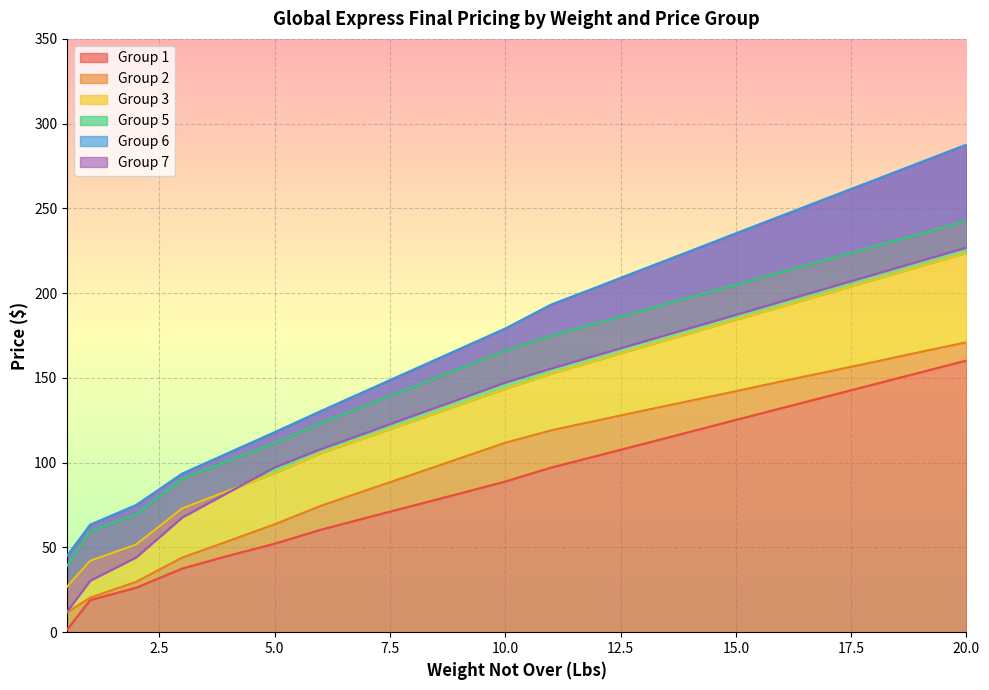

What is the difference between the maximum and minimum values in the Group 3 series?

197.0